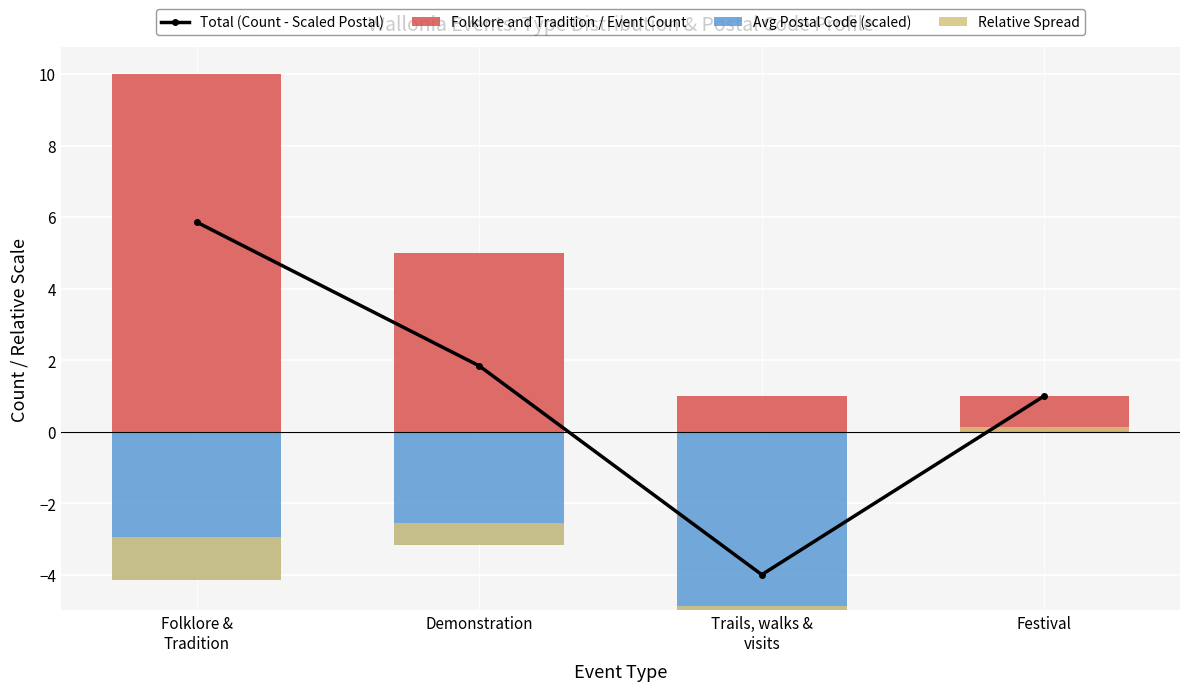

What is the difference between the maximum and minimum values in the Relative Spread series?

1.1